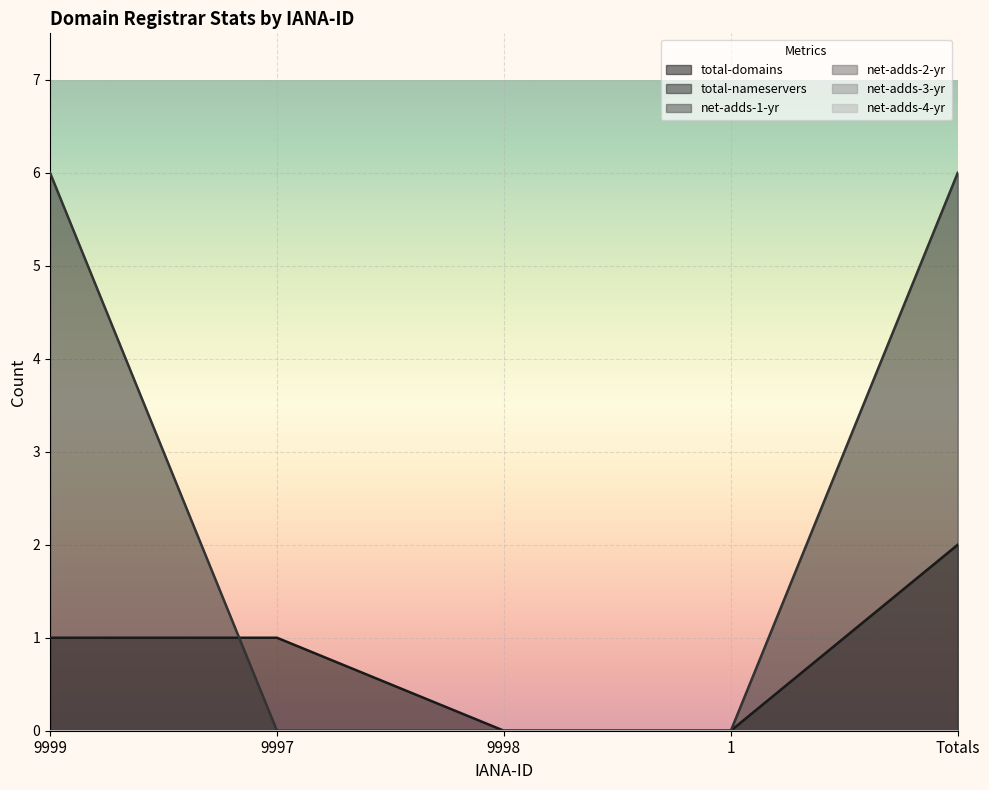

What position from the right is 1?

2